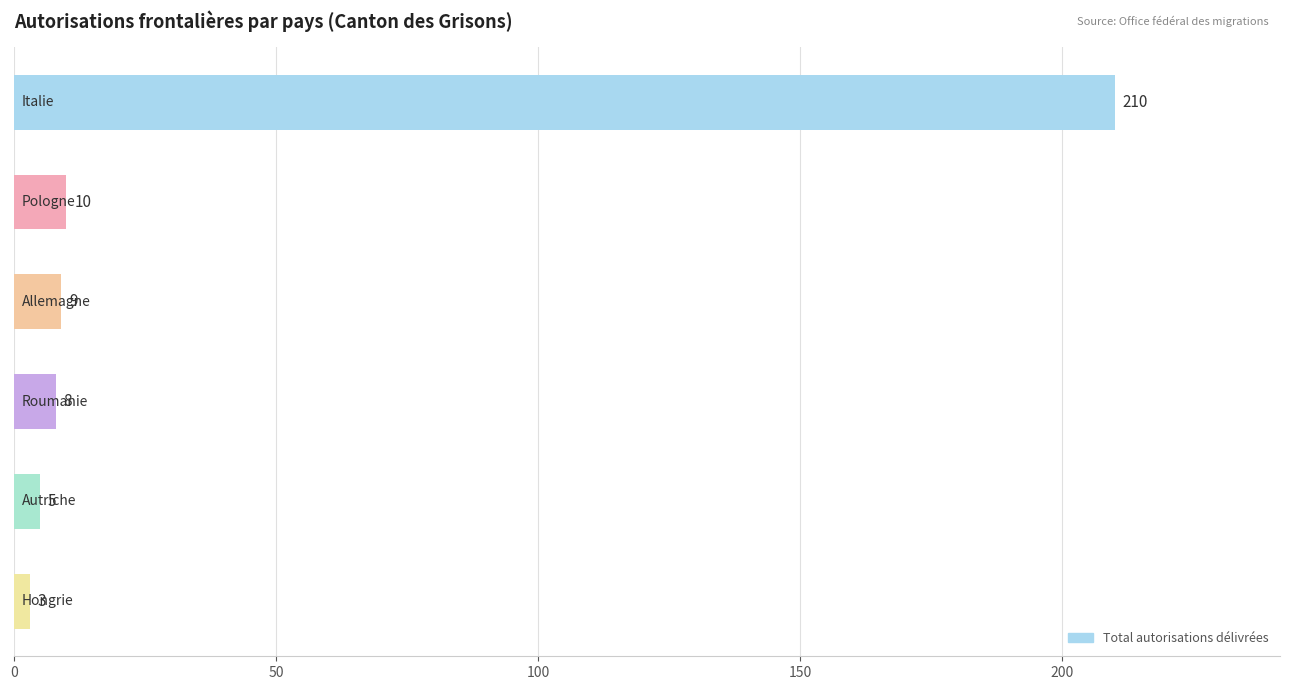

How many data points does each series have?

6